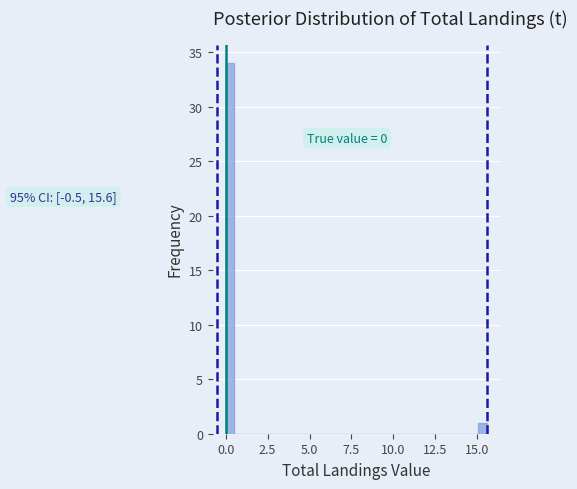

Around what value on the x-axis is the tallest bar? Give the approximate position of its centre, as read against the axis.

0.5